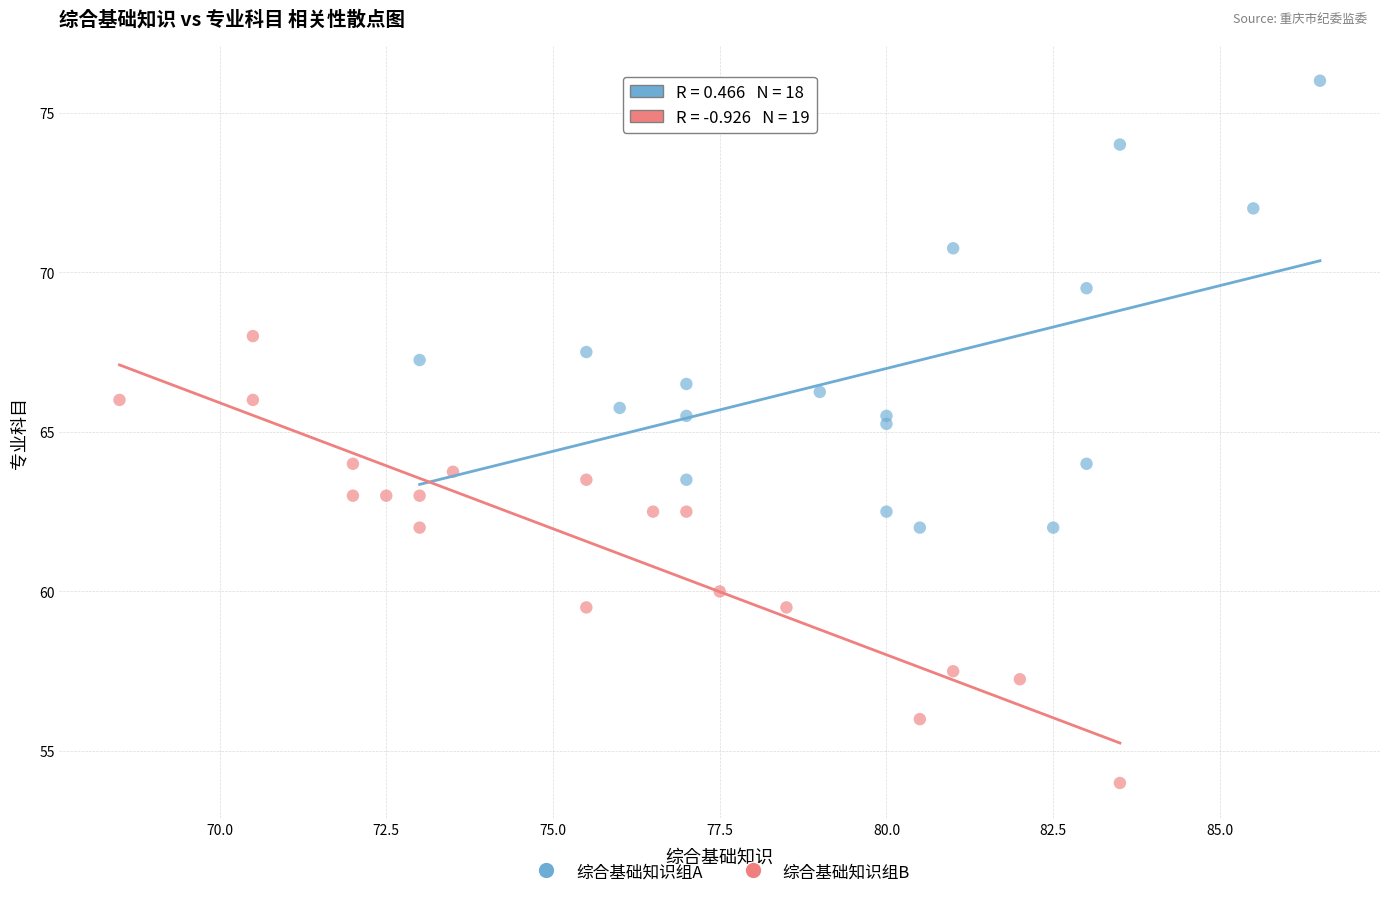

Which series reaches the minimum Y coordinate?

综合基础知识组B